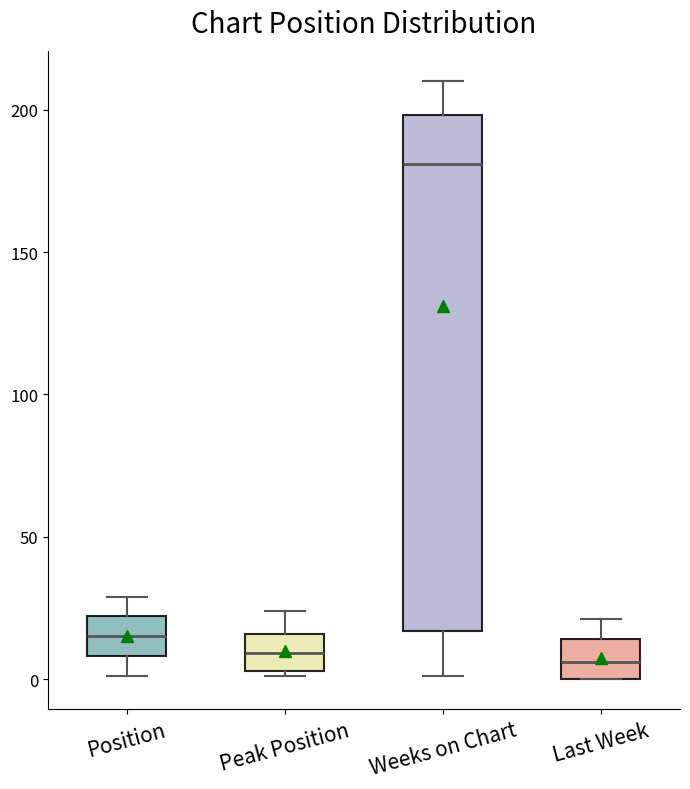

Which box has the highest median line?

Weeks on Chart